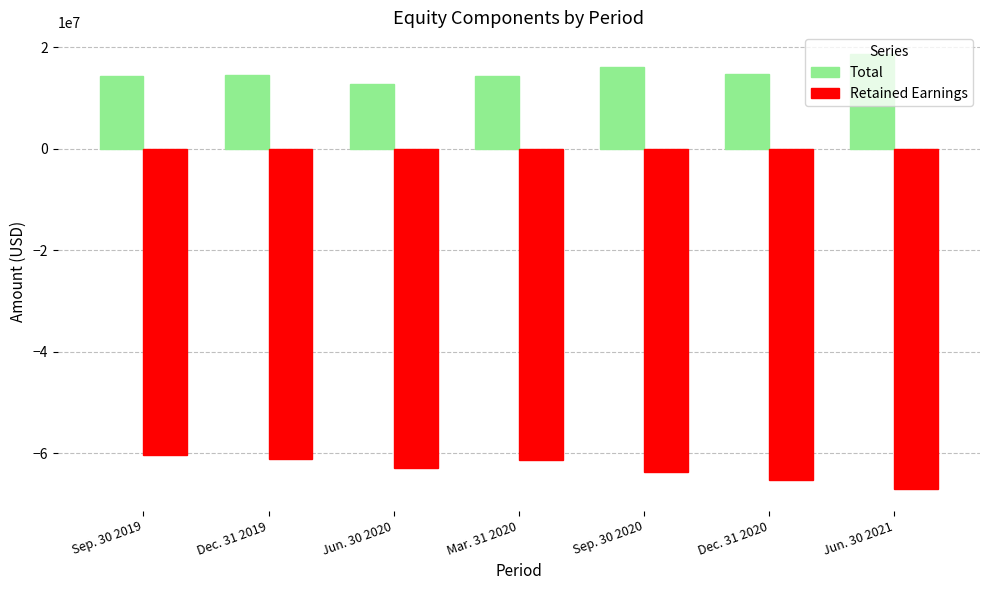

How many data points in Retained Earnings are above -62765164?

3